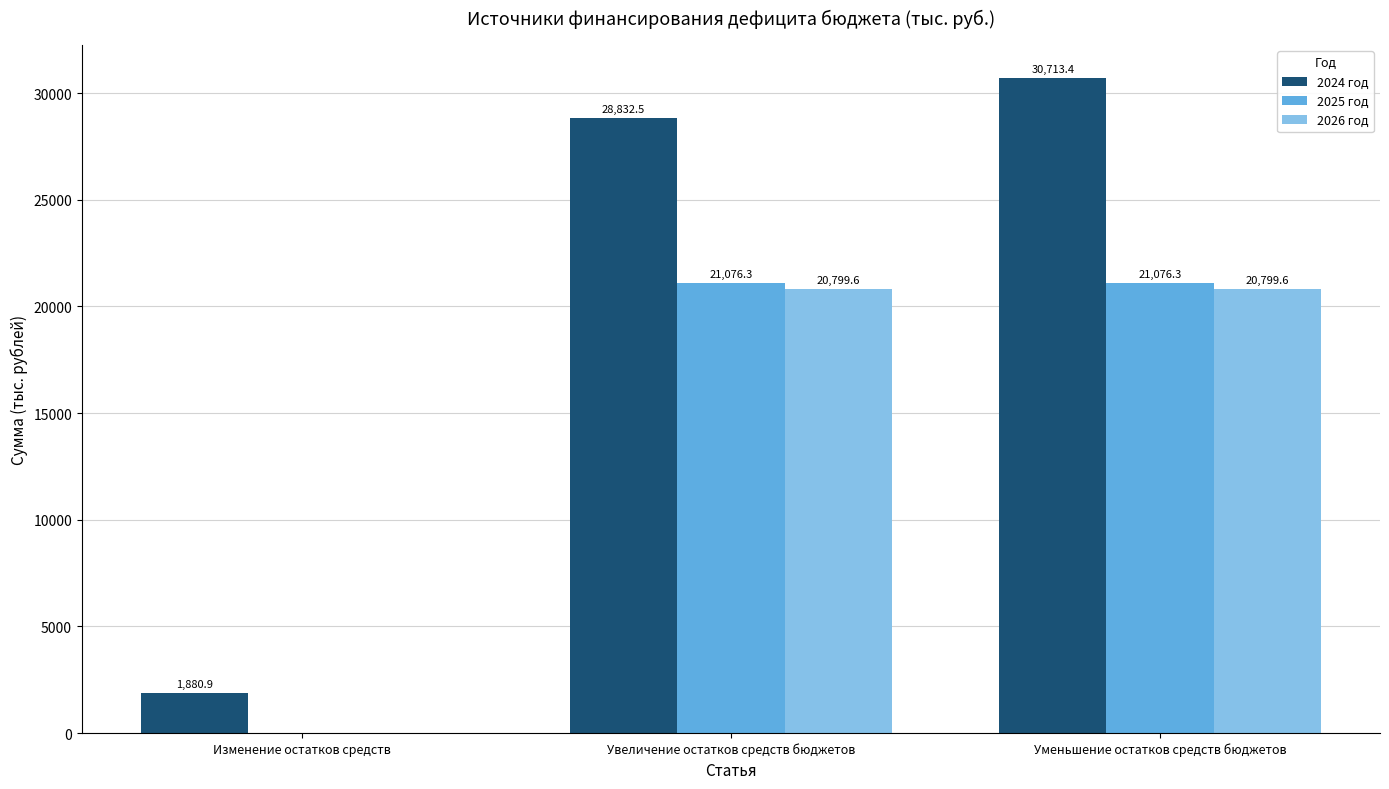

The value of 2026 год at Уменьшение остатков средств бюджетов is 20799.6. True or false?

True